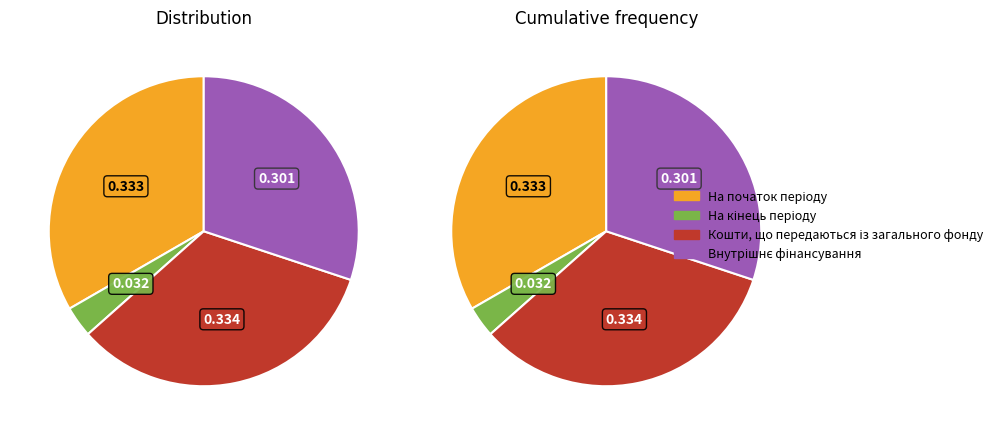

Which category has the smallest portion of the pie?

На кінець періоду